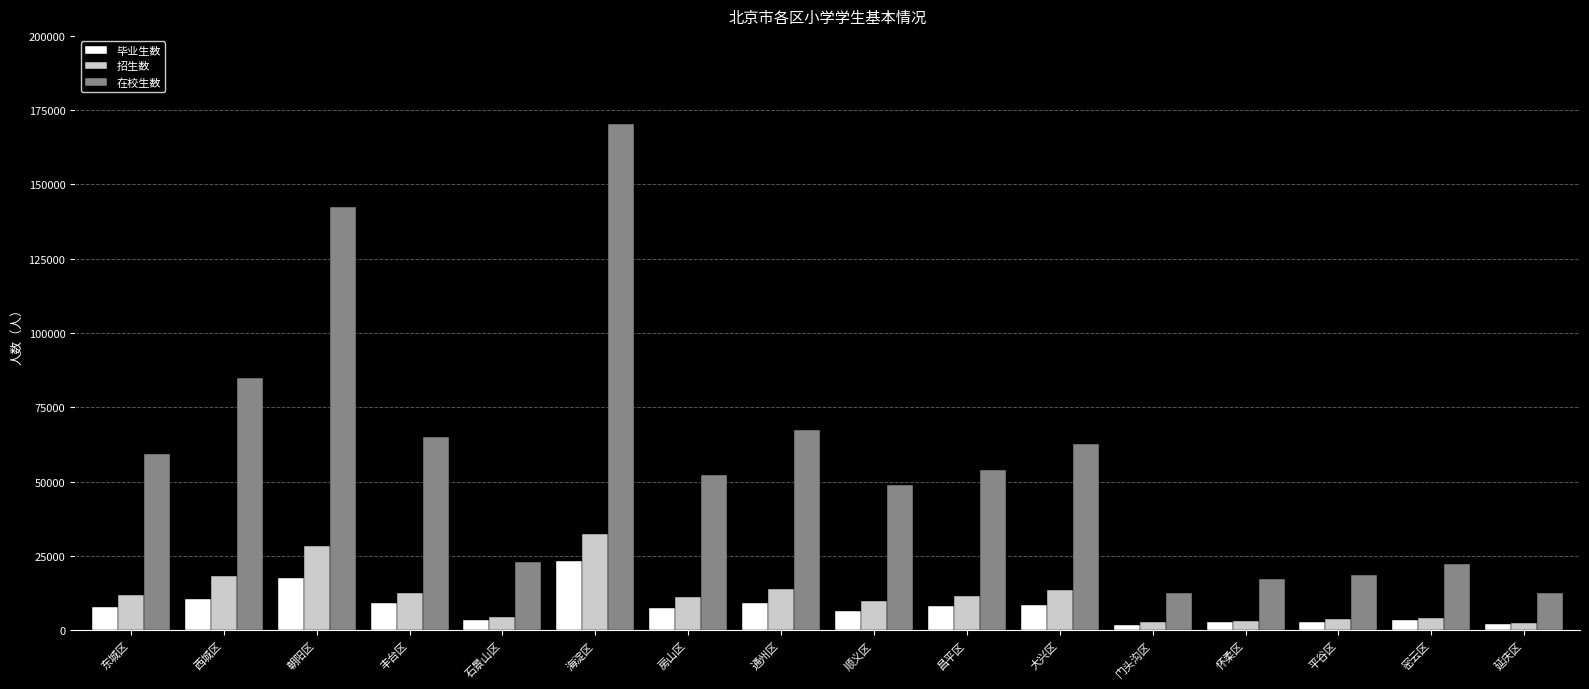

Is the value of 招生数 at 西城区 greater than the value of 毕业生数 at 大兴区?

Yes